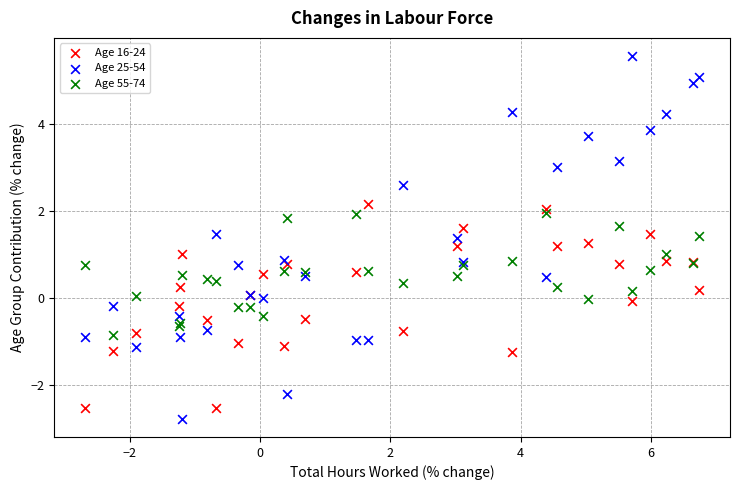

Which series has the widest spread of Y values?

Age 25-54